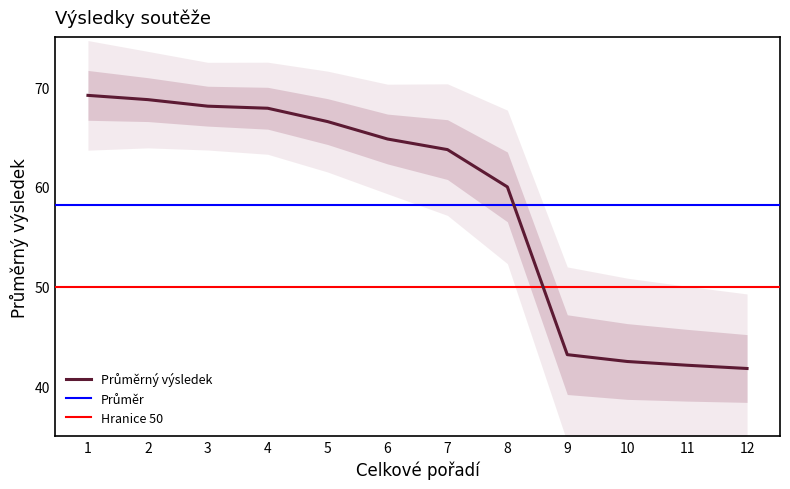

What value does the data have at 9?

43.2